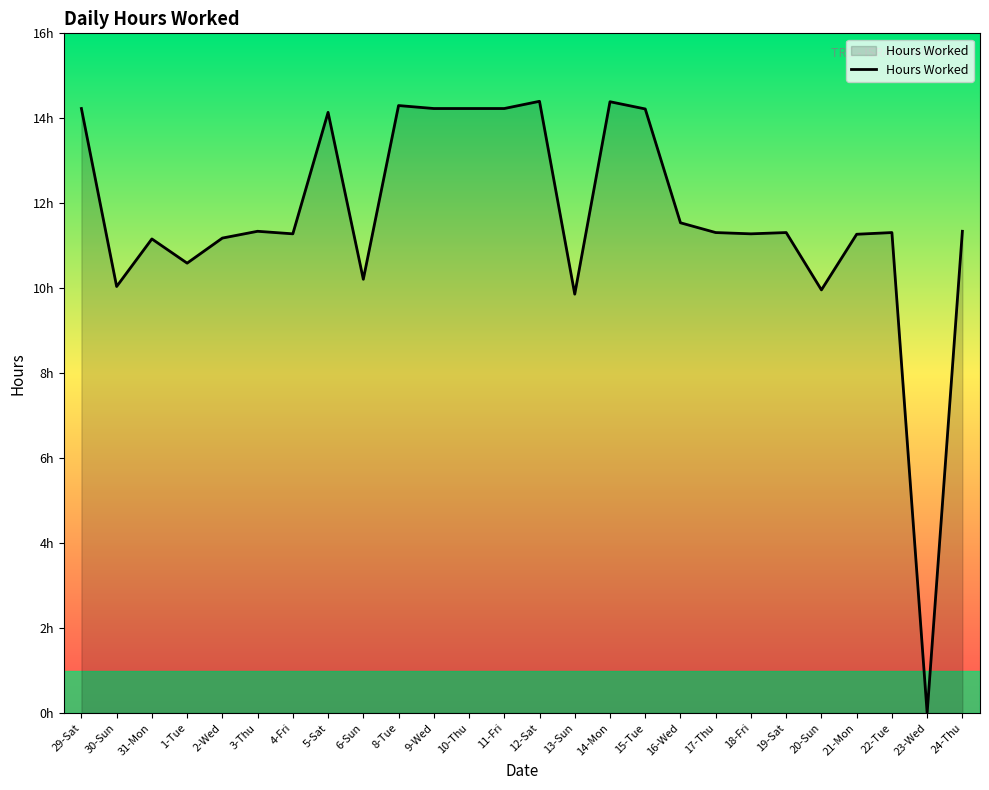

What is the greatest value displayed?

14.4